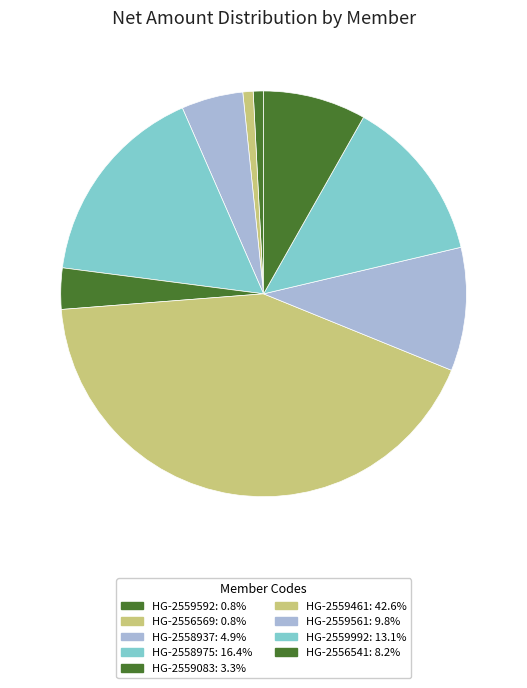

Does any single category account for the majority?

No